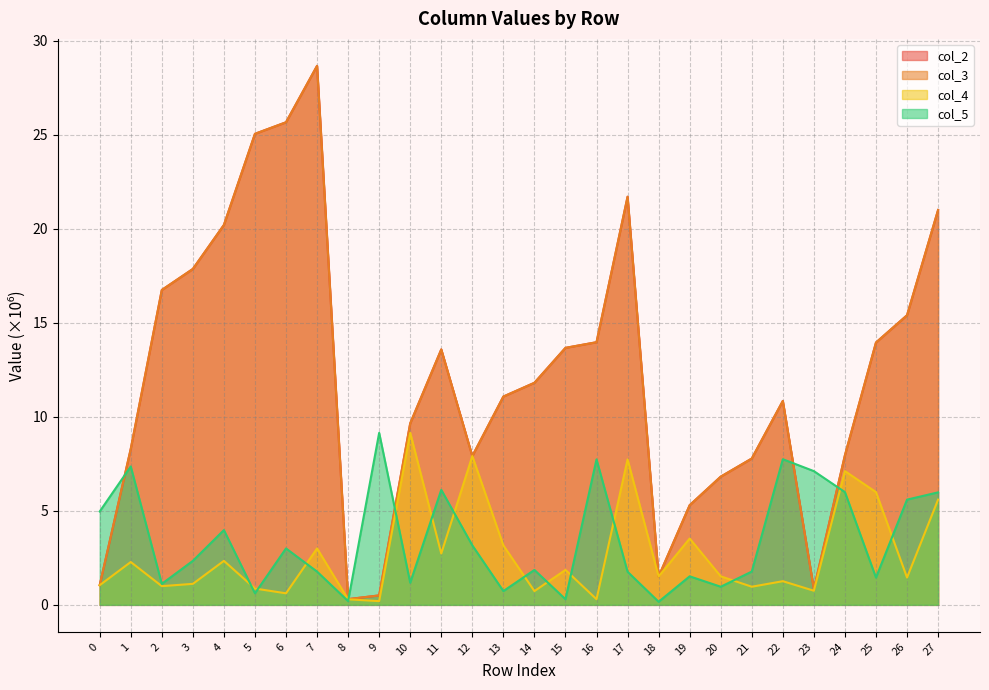

At which label is col_3 closest to 14?

16